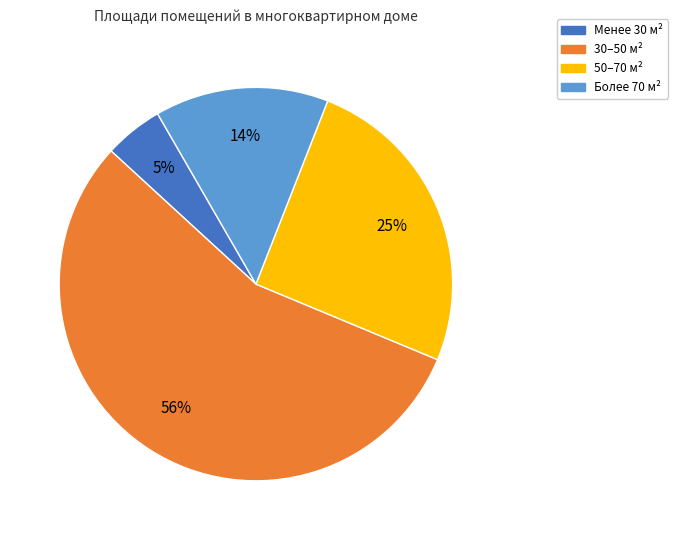

To the nearest percent, what is the average slice percentage?

25%